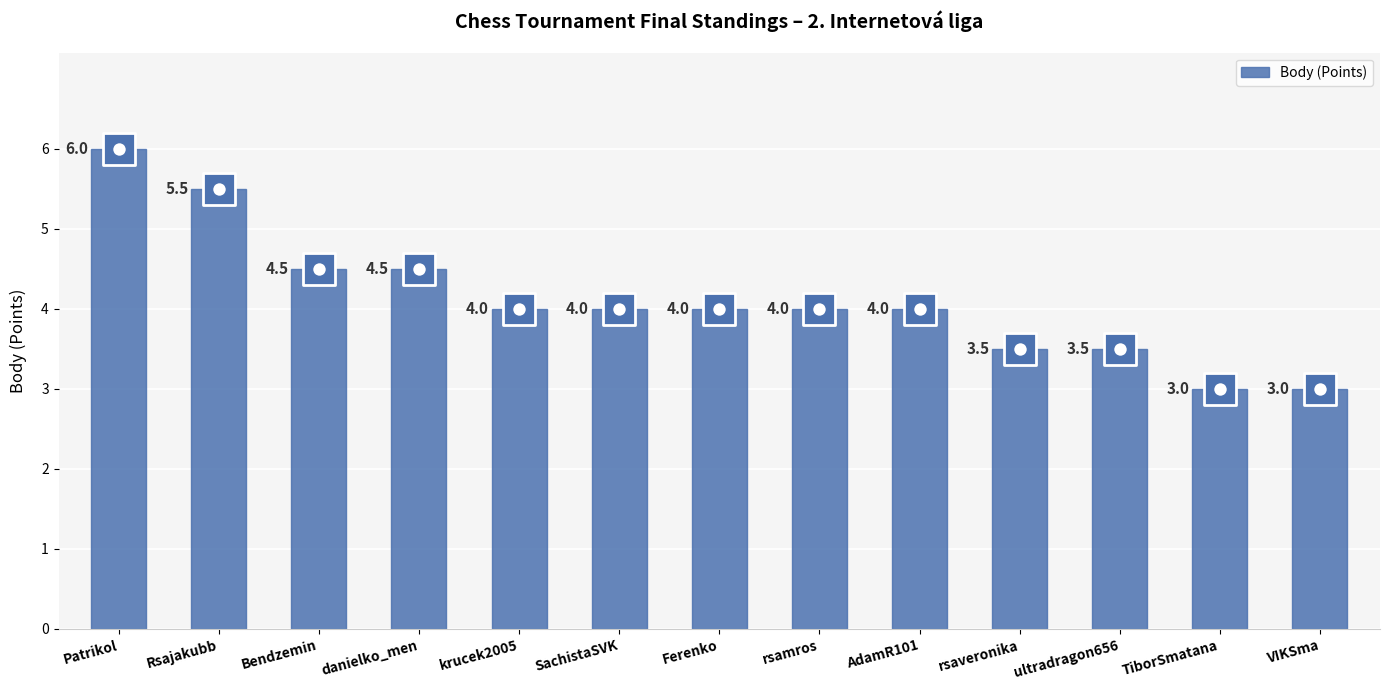

What is the ratio of the value at rsamros to the value at TiborSmatana?

1.3